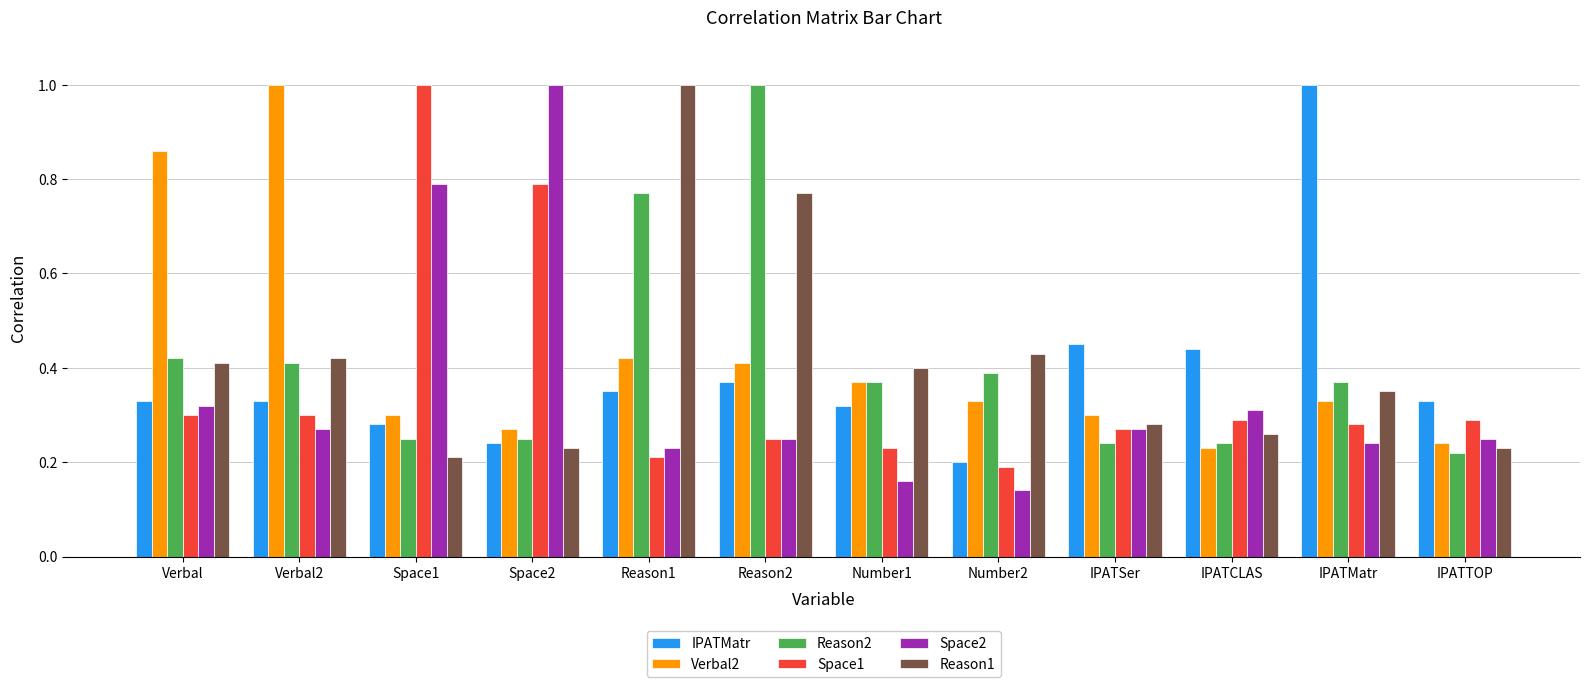

True or false: Space2 has a value of 0.2 at Reason1.

True